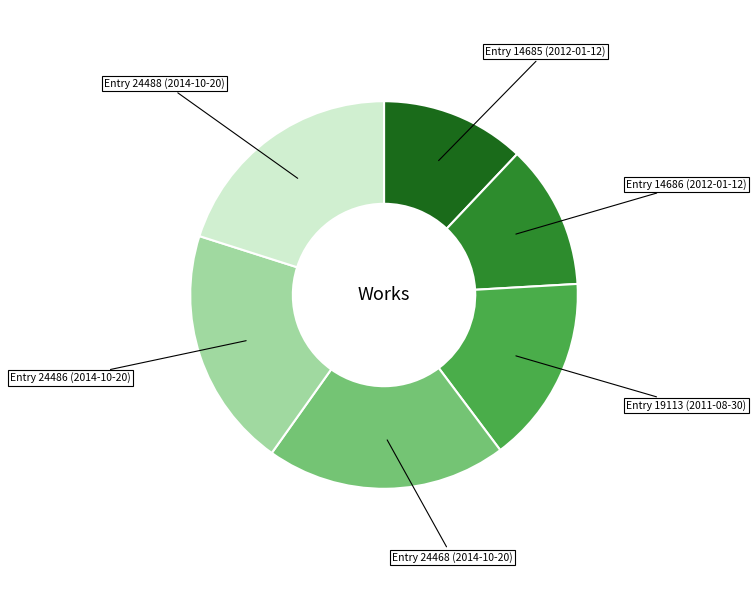

Is there a majority slice in this chart?

No